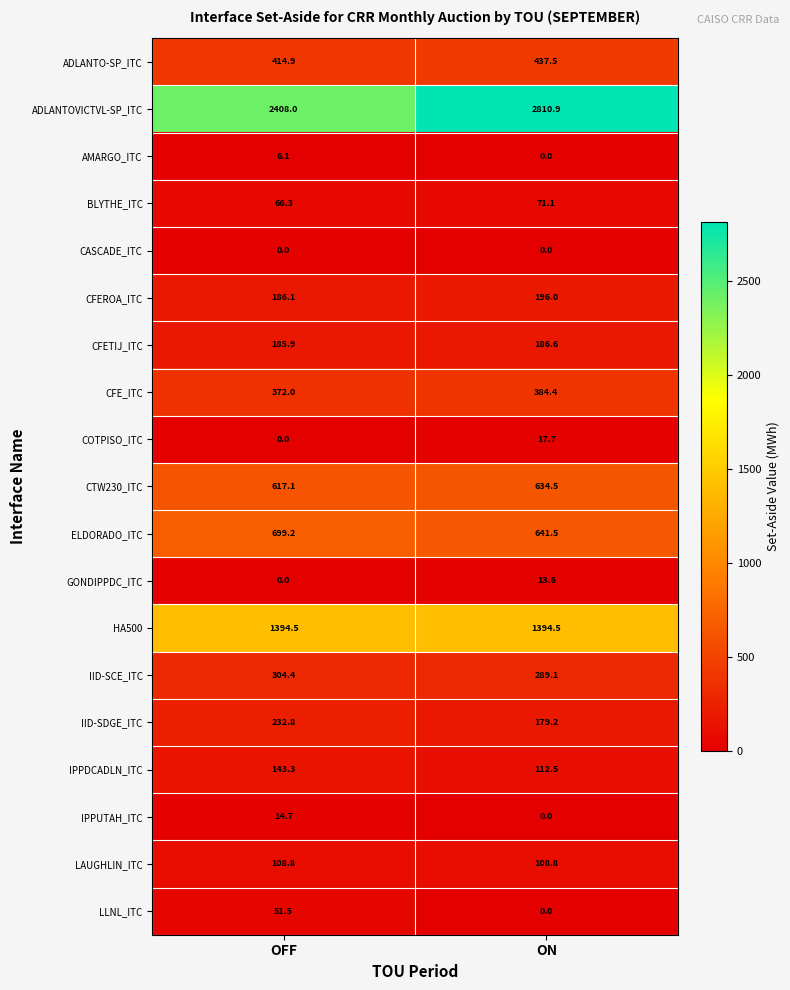

At which label is AMARGO_ITC closest to 3?

ON